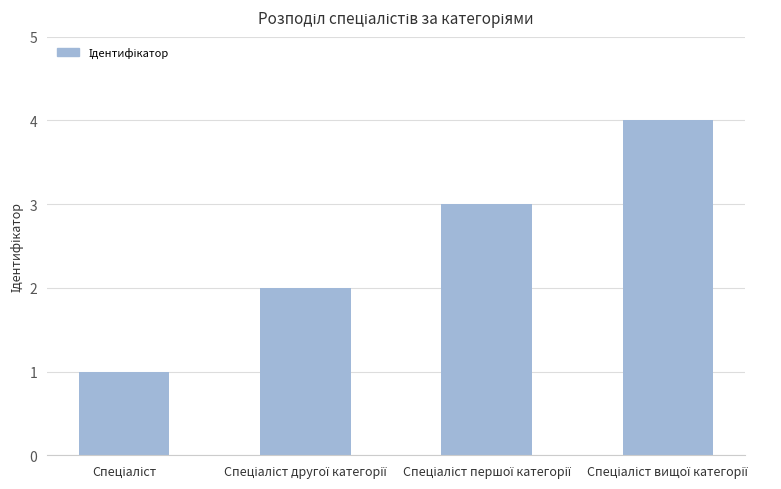

What is the greatest value displayed?

4